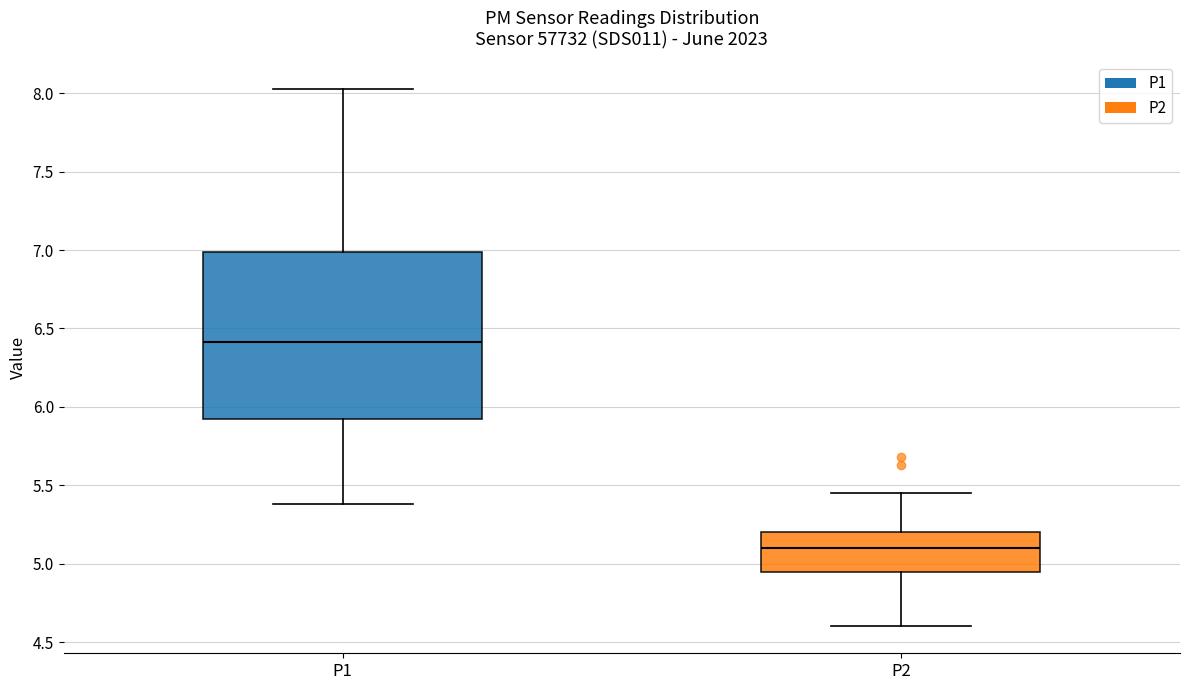

Reading left to right, read every box against the y-axis: the position of its median line, the range the box covers, and the ends of its whiskers. The values are not printed on the chart, so give them approximately, as read against the axis.

P1: median 6.40, box 5.90 to 7.00, whiskers 5.40 to 8.05
P2: median 5.10, box 4.95 to 5.20, whiskers 4.60 to 5.45